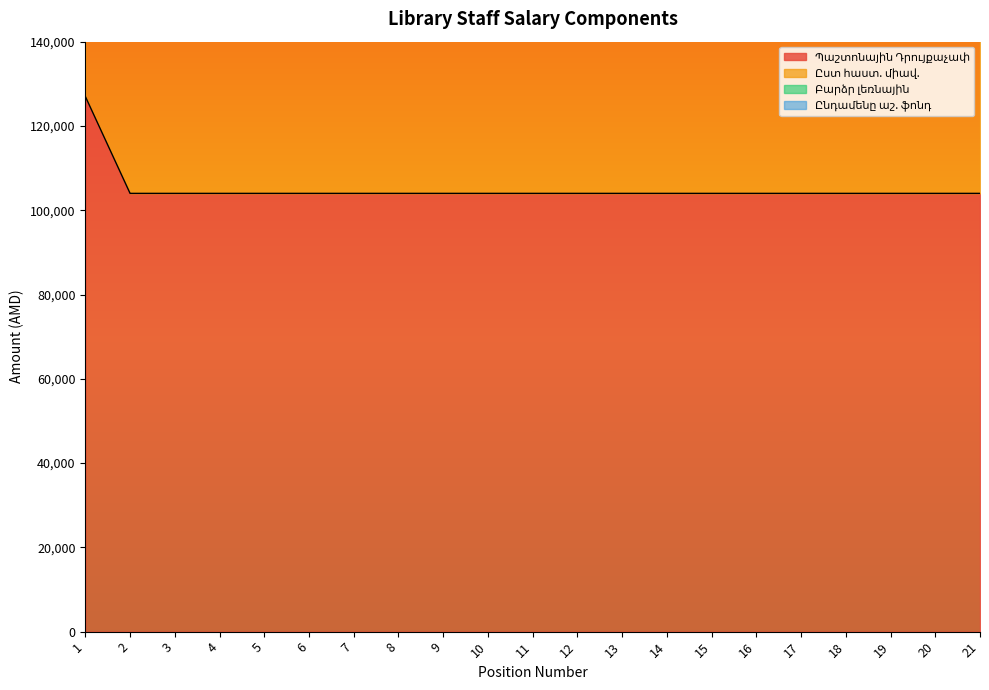

True or false: Ընդամենը աշ. ֆոնդ and Բարձր լեռնային intersect in this chart.

False